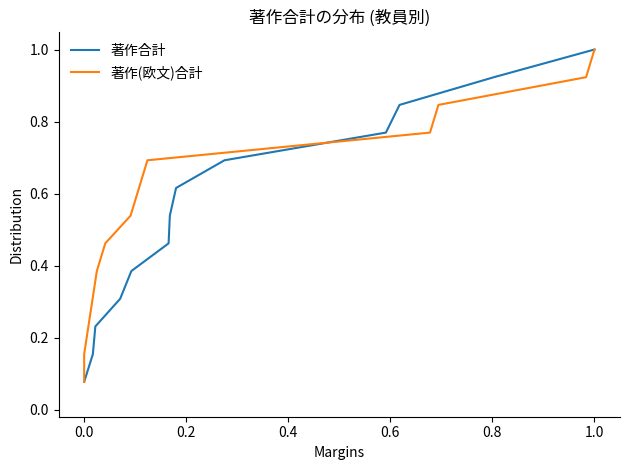

At how many categories does at least one series exceed 0?

13